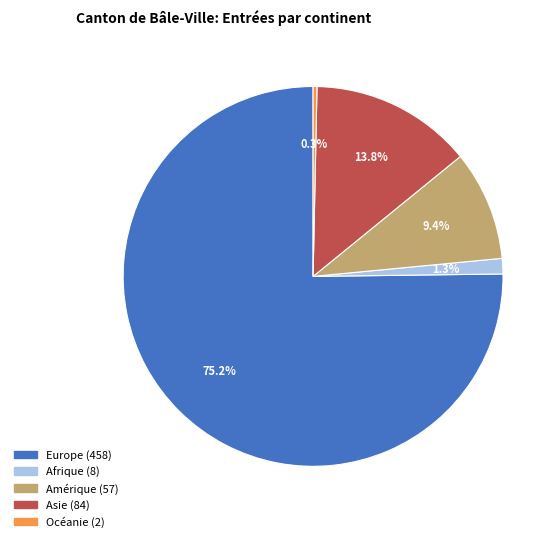

To the nearest percent, what portion does Amérique represent?

9%